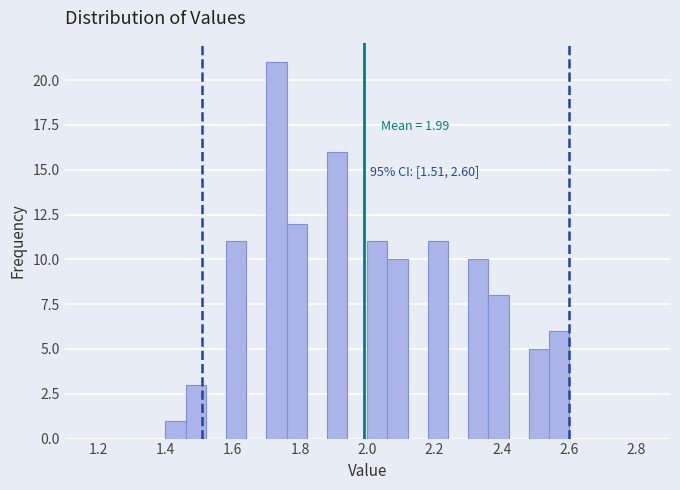

Read against the x-axis, roughly where is the centre of the tallest bar?

1.74